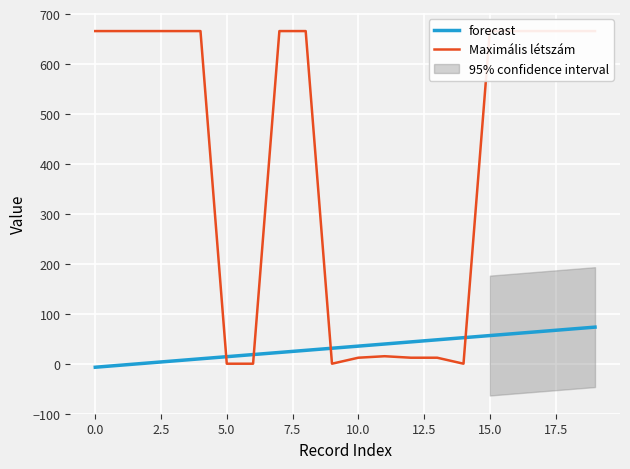

Reading left to right, what are all the values shown in this chart?

forecast: -7.1	-2.8	1.4	5.6	9.9	14.1	18.3	22.5	26.8	31.0	35.2	39.4	43.7	47.9	52.1	56.3	60.6	64.8	69.0	73.3
Maximális létszám: 666.0	666.0	666.0	666.0	666.0	0.0	0.0	666.0	666.0	0.0	12.0	15.0	12.0	12.0	0.0	666.0	666.0	666.0	666.0	666.0